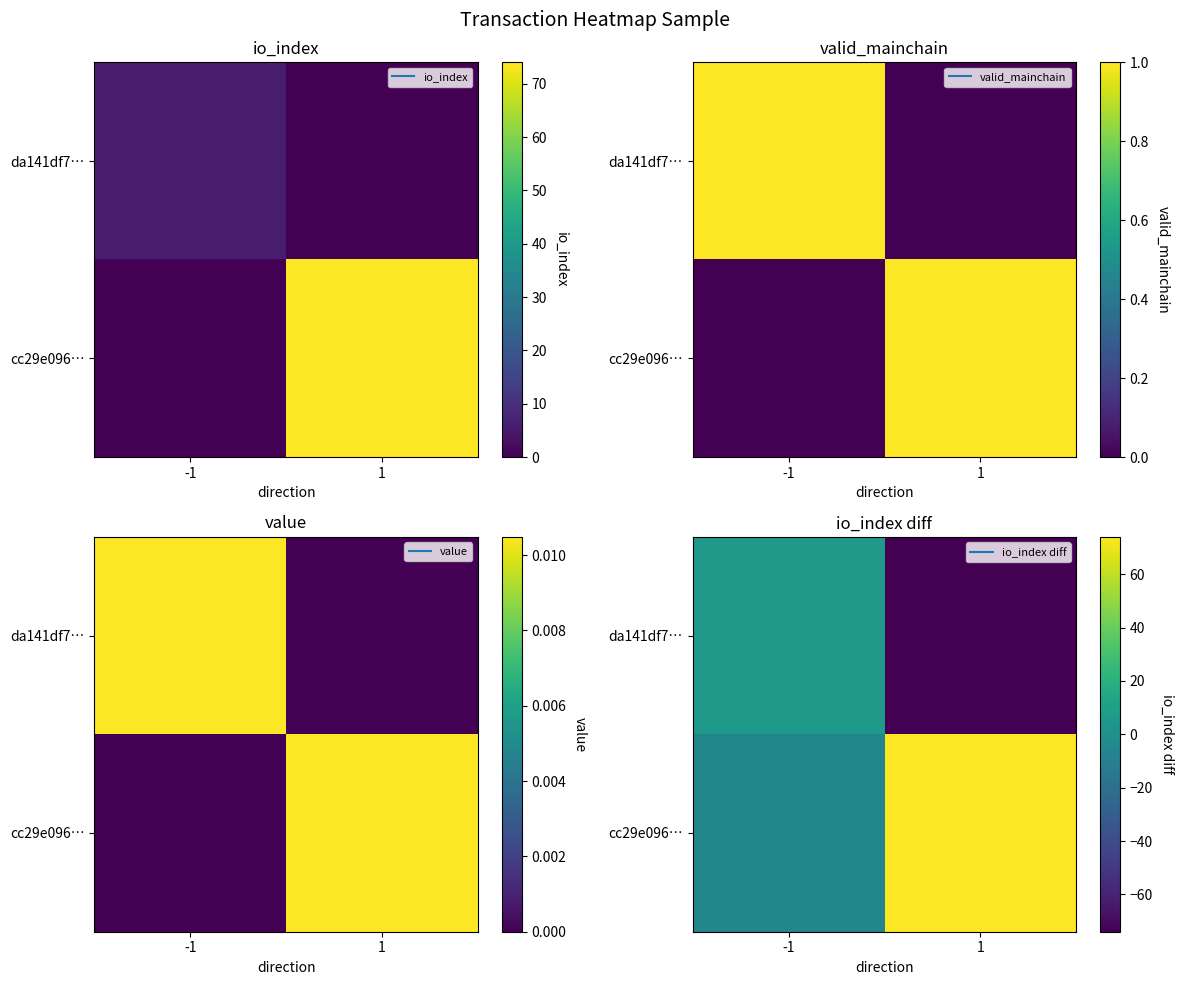

Rank the series by their maximum value, from highest to lowest.

cc29e096…, da141df7…